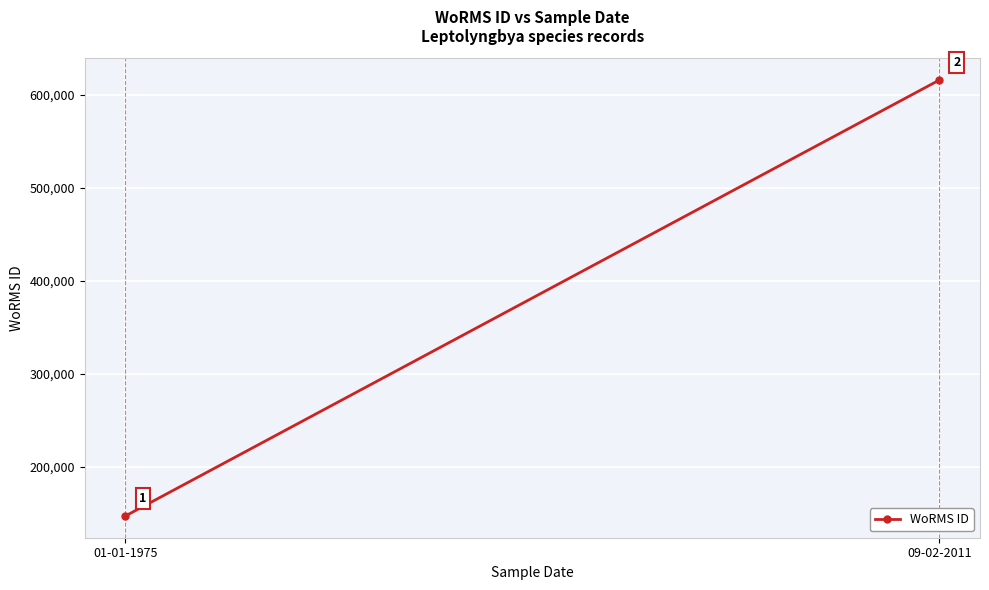

Approximately how many times larger is the value at 09-02-2011 compared to 01-01-1975?

4.2